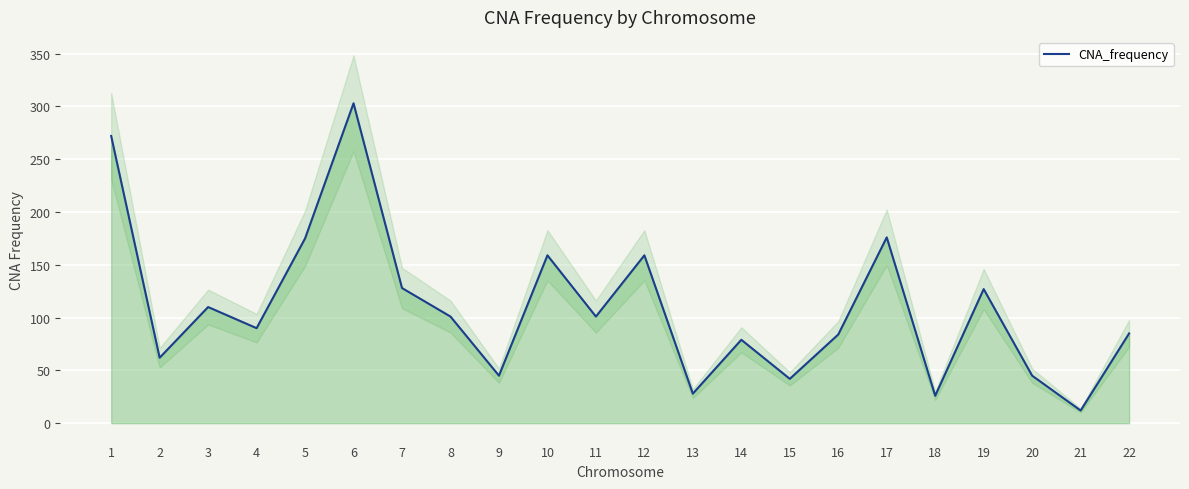

Reading left to right, transcribe all the data shown in this chart.

1=272	2=62	3=110	4=90	5=175	6=303	7=128	8=101	9=45	10=159	11=101	12=159	13=28	14=79	15=42	16=84	17=176	18=26	19=127	20=45	21=12	22=85